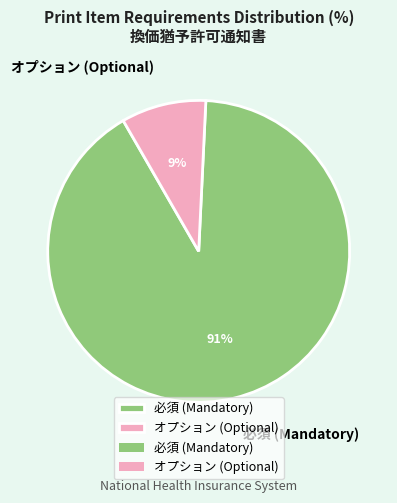

Is the sum of オプション (Optional) and 必須 (Mandatory) greater than half?

Yes